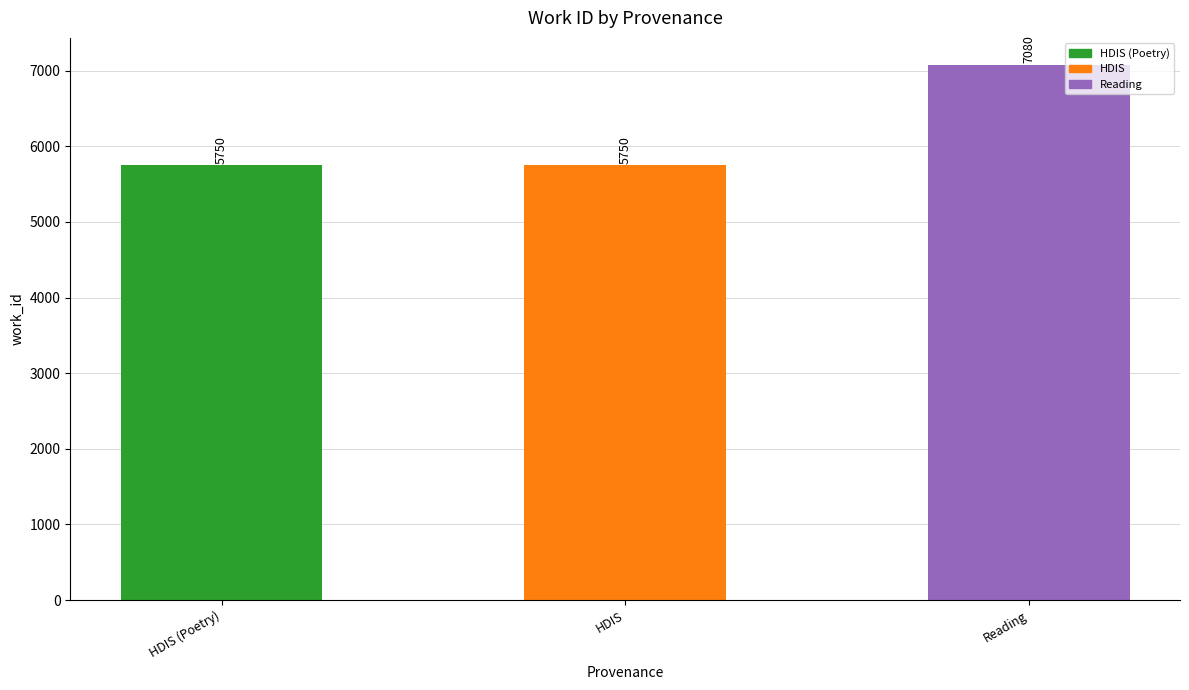

Are the bars grouped side by side (vs. stacked)?

No